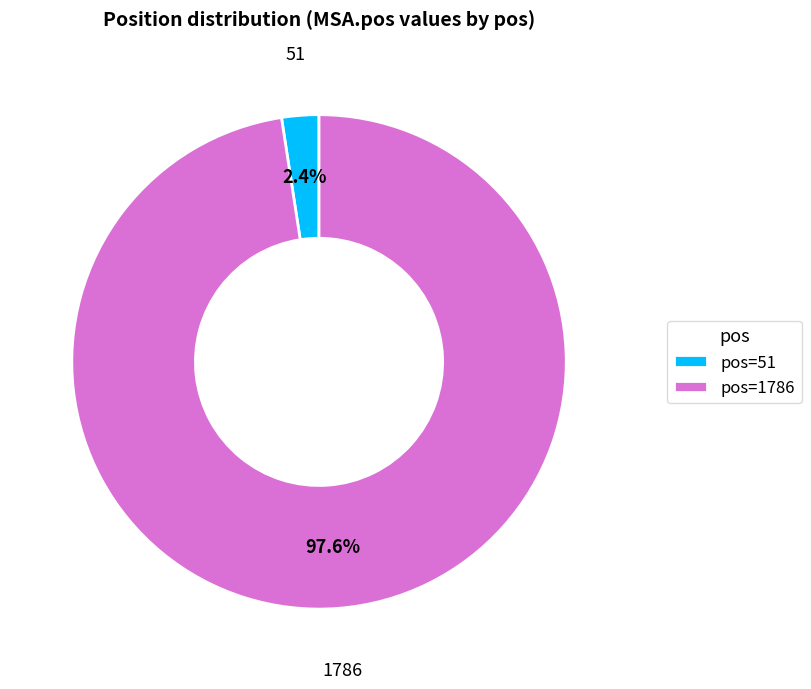

How many slices are in this pie chart?

2